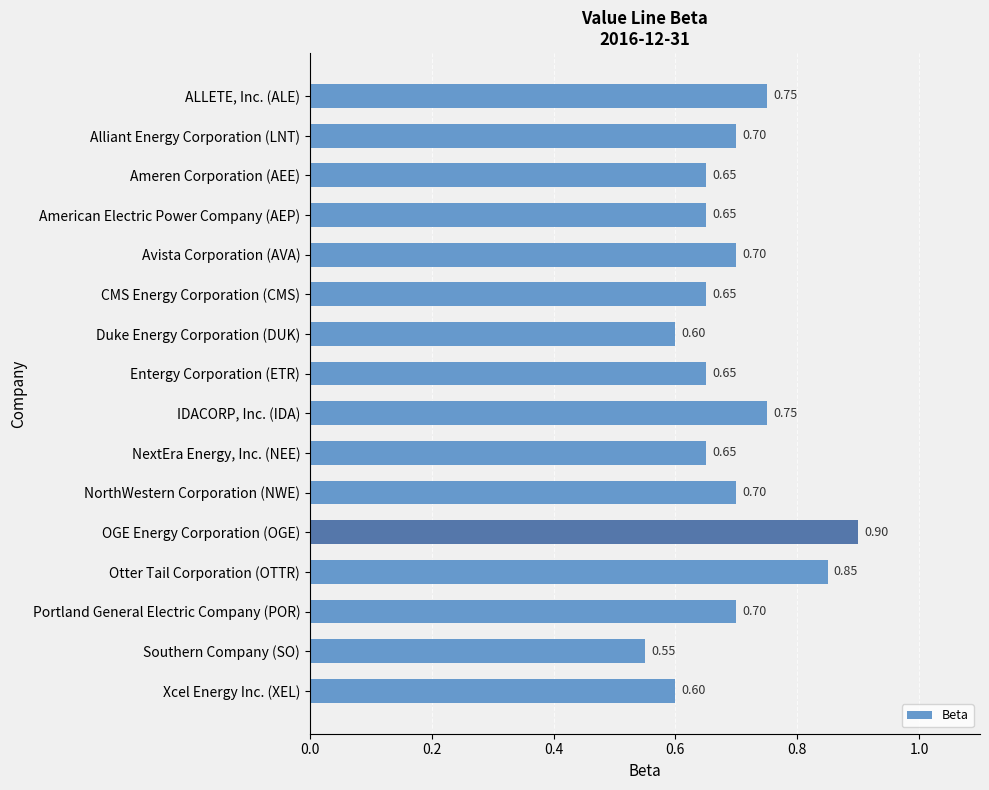

How many series are shown in this chart?

1